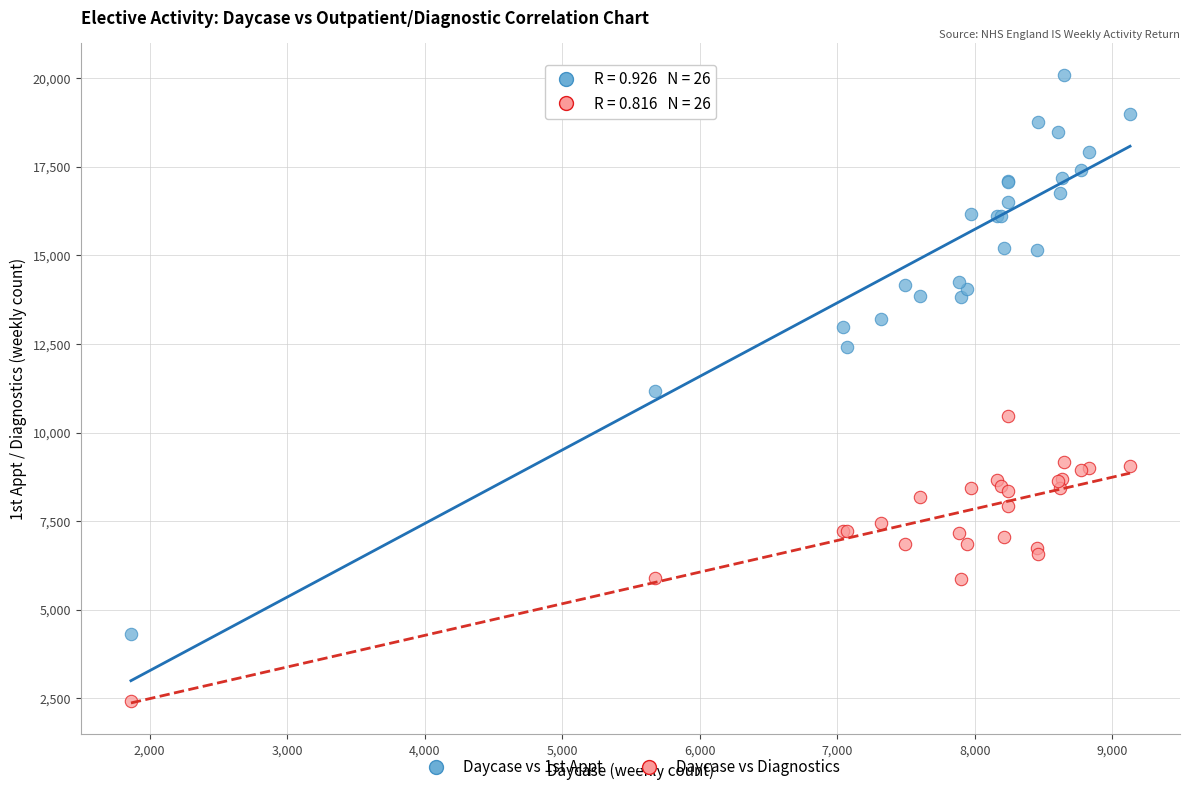

Which series reaches the maximum Y coordinate?

Daycase vs 1st Appt